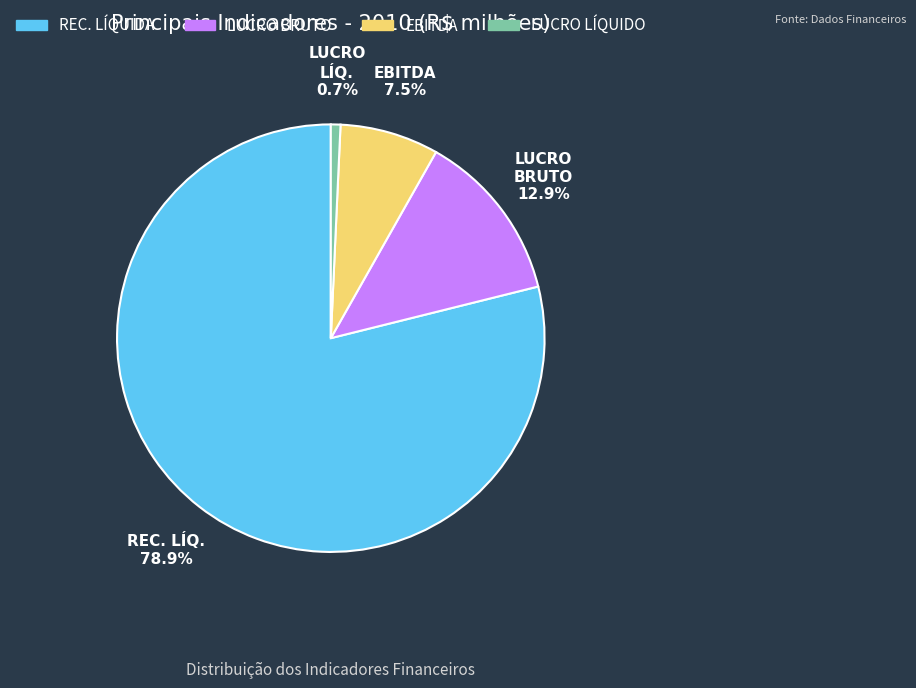

Is there any slice that represents more than half of the pie?

Yes